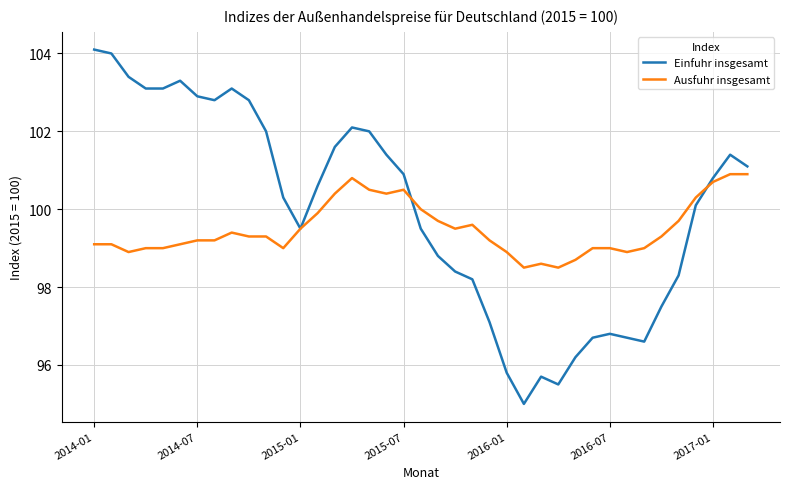

What are all the series names shown in the legend?

Einfuhr insgesamt, Ausfuhr insgesamt